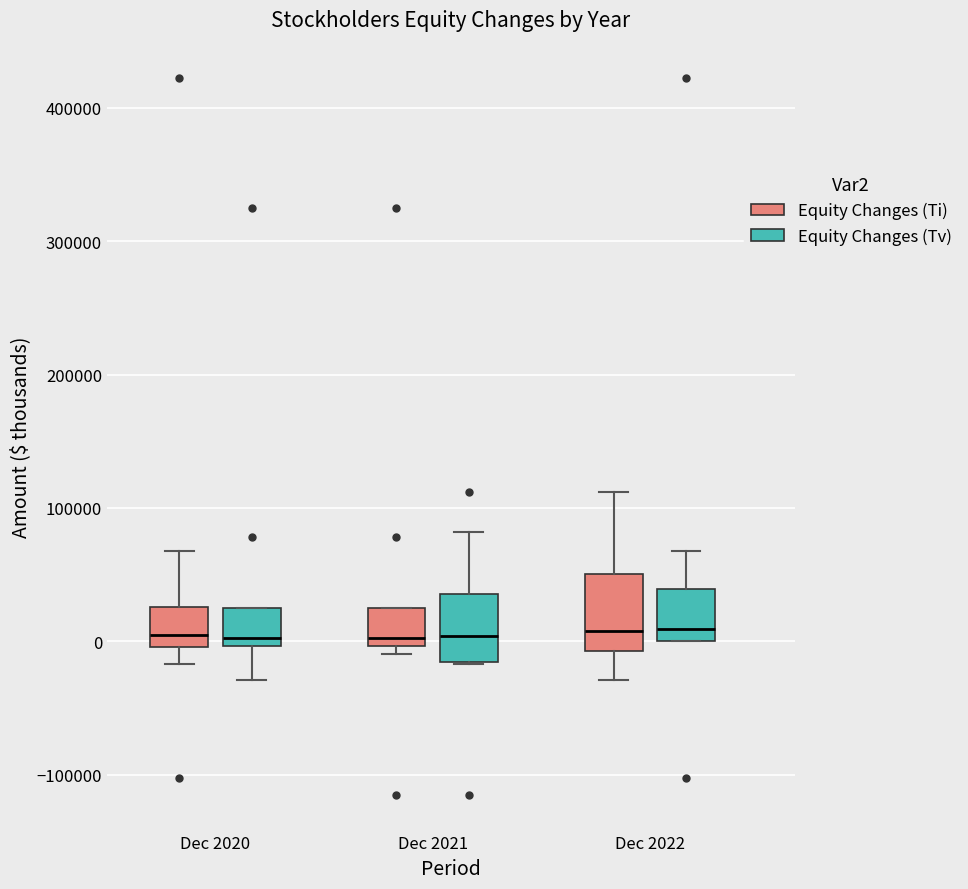

Where is the lower edge of the box for Dec 2020 (Equity Changes (Tv)) on the y-axis? The values are not printed on the chart, so give them approximately, as read against the axis.

0